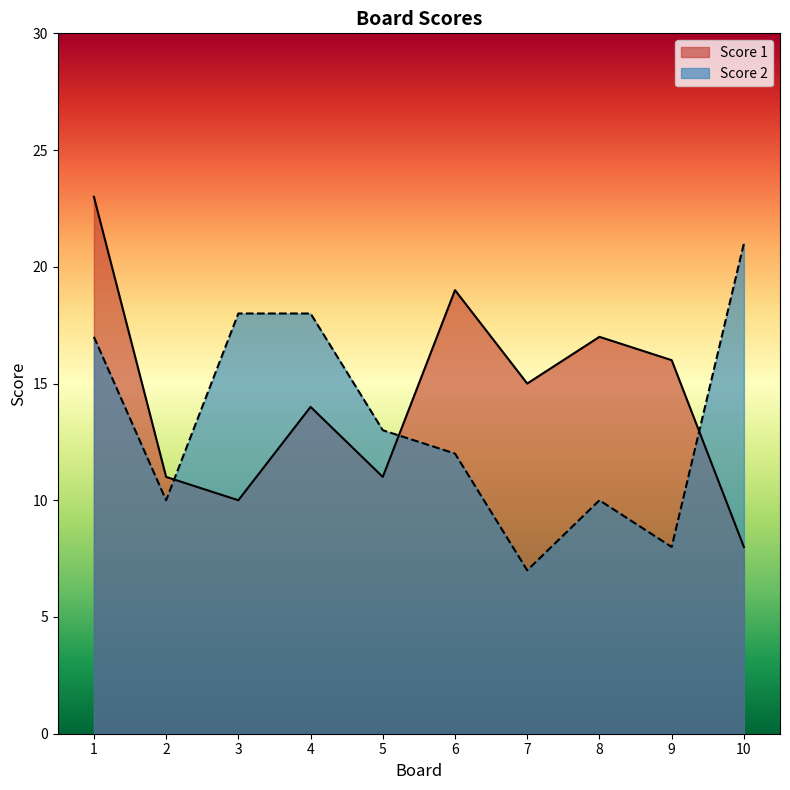

Reading right to left, what are all the values shown in this chart?

Score 1: 8	16	17	15	19	11	14	10	11	23
Score 2: 21	8	10	7	12	13	18	18	10	17